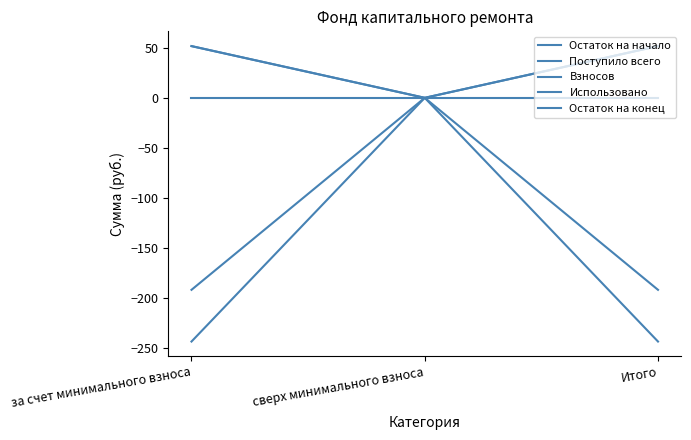

Is it true that Поступило всего equals 19.1 at за счет минимального взноса?

False